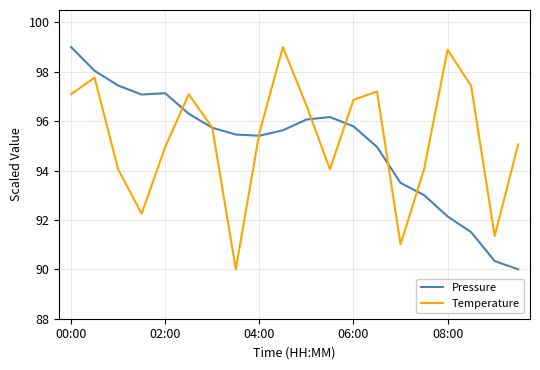

Is this an area chart (filled region under the line)?

No